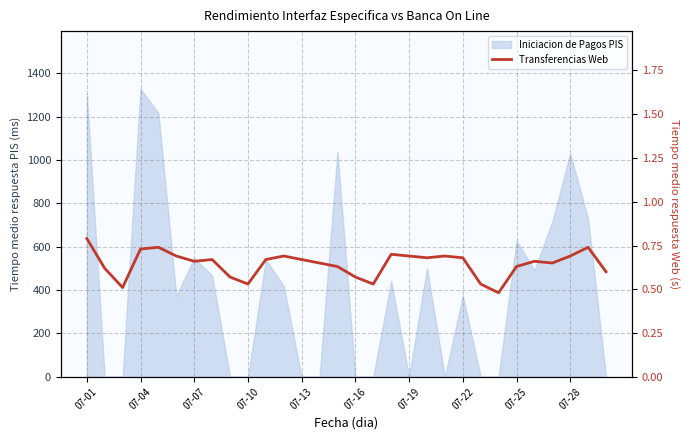

What is the minimum value shown in the chart?

0.5